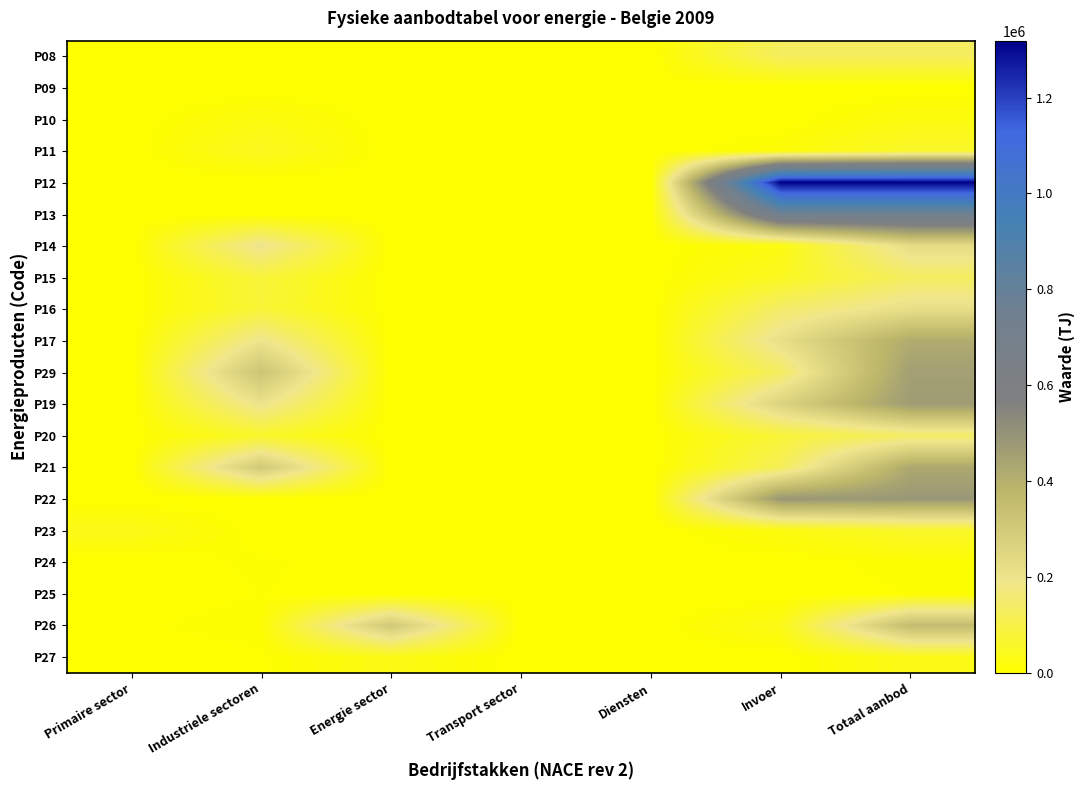

Reading left to right, what are all the values shown in this chart?

P08: Primaire sector=0.0	Industriele sectoren=0.0	Energie sector=0.0	Transport sector=0.0	Diensten=0.0	Invoer=129162.8	Totaal aanbod=129162.8
P09: Primaire sector=0.0	Industriele sectoren=468.0	Energie sector=0.0	Transport sector=0.0	Diensten=0.0	Invoer=0.0	Totaal aanbod=468.0
P10: Primaire sector=0.0	Industriele sectoren=24512.0	Energie sector=0.0	Transport sector=0.0	Diensten=0.0	Invoer=0.0	Totaal aanbod=24512.0
P11: Primaire sector=0.0	Industriele sectoren=46435.9	Energie sector=0.0	Transport sector=0.0	Diensten=0.0	Invoer=13980.2	Totaal aanbod=60416.0
P12: Primaire sector=0.0	Industriele sectoren=0.0	Energie sector=0.0	Transport sector=0.0	Diensten=0.0	Invoer=1318635.3	Totaal aanbod=1318635.3
P13: Primaire sector=0.0	Industriele sectoren=0.0	Energie sector=0.0	Transport sector=0.0	Diensten=0.0	Invoer=753220.3	Totaal aanbod=753220.3
P14: Primaire sector=0.0	Industriele sectoren=201788.2	Energie sector=0.0	Transport sector=0.0	Diensten=0.0	Invoer=24418.9	Totaal aanbod=226207.1
P15: Primaire sector=0.0	Industriele sectoren=82092.9	Energie sector=0.0	Transport sector=0.0	Diensten=0.0	Invoer=48934.0	Totaal aanbod=131026.9
P16: Primaire sector=0.0	Industriele sectoren=77572.0	Energie sector=0.0	Transport sector=0.0	Diensten=0.0	Invoer=142032.0	Totaal aanbod=219604.0
P17: Primaire sector=0.0	Industriele sectoren=198073.8	Energie sector=0.0	Transport sector=0.0	Diensten=0.0	Invoer=217048.1	Totaal aanbod=415121.9
P29: Primaire sector=0.0	Industriele sectoren=324879.0	Energie sector=0.0	Transport sector=0.0	Diensten=0.0	Invoer=131023.1	Totaal aanbod=455902.1
P19: Primaire sector=0.0	Industriele sectoren=204075.7	Energie sector=0.0	Transport sector=0.0	Diensten=0.0	Invoer=264802.9	Totaal aanbod=468878.6
P20: Primaire sector=0.0	Industriele sectoren=59345.4	Energie sector=0.0	Transport sector=0.0	Diensten=0.0	Invoer=78613.4	Totaal aanbod=137958.8
P21: Primaire sector=0.0	Industriele sectoren=307069.0	Energie sector=0.0	Transport sector=0.0	Diensten=0.0	Invoer=118725.8	Totaal aanbod=425794.8
P22: Primaire sector=0.0	Industriele sectoren=0.0	Energie sector=0.0	Transport sector=0.0	Diensten=0.0	Invoer=484732.5	Totaal aanbod=484732.5
P23: Primaire sector=36350.5	Industriele sectoren=0.0	Energie sector=0.0	Transport sector=0.0	Diensten=0.0	Invoer=22382.0	Totaal aanbod=58732.5
P24: Primaire sector=0.0	Industriele sectoren=7021.4	Energie sector=0.0	Transport sector=0.0	Diensten=0.0	Invoer=1785.9	Totaal aanbod=8807.3
P25: Primaire sector=0.0	Industriele sectoren=5471.3	Energie sector=0.0	Transport sector=0.0	Diensten=0.0	Invoer=0.0	Totaal aanbod=5471.3
P26: Primaire sector=4060.1	Industriele sectoren=9748.3	Energie sector=306923.4	Transport sector=0.0	Diensten=107.8	Invoer=34149.6	Totaal aanbod=354989.3
P27: Primaire sector=0.0	Industriele sectoren=3940.8	Energie sector=31610.4	Transport sector=0.0	Diensten=0.0	Invoer=0.0	Totaal aanbod=35551.2